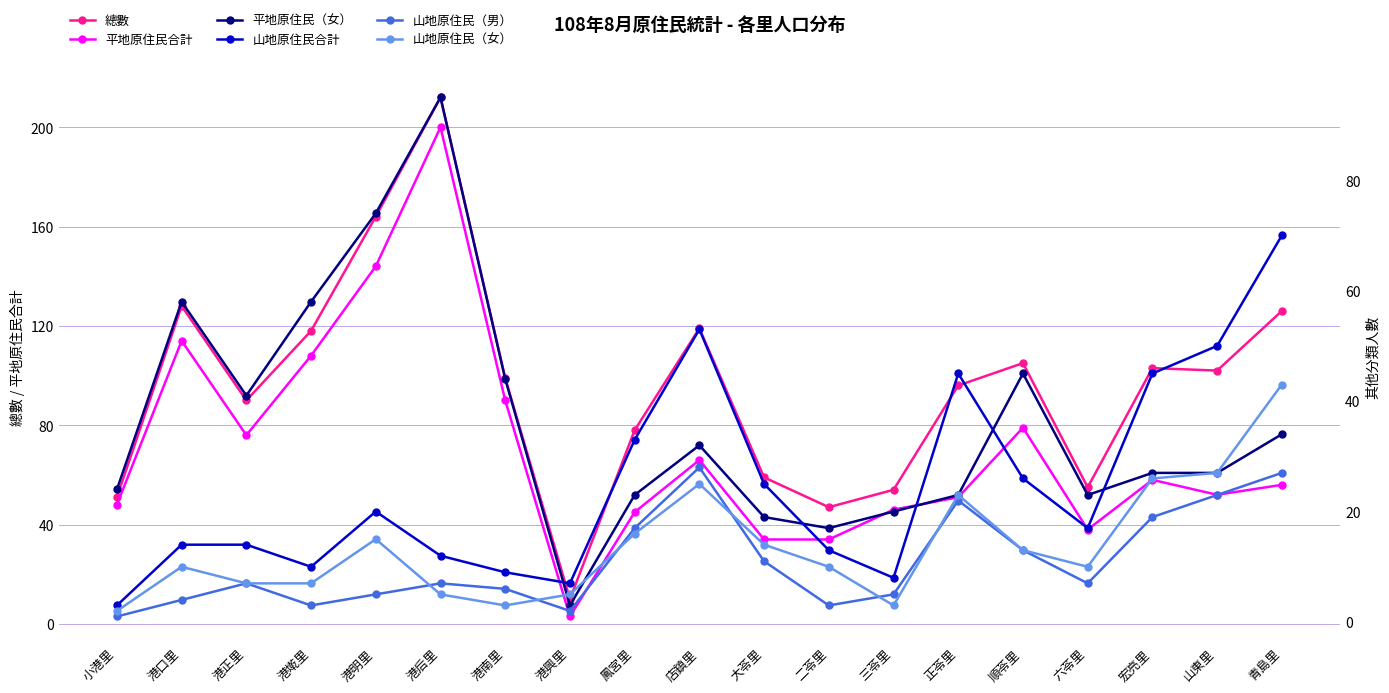

Is it true that 山地原住民（女） equals 2 at 小港里?

True